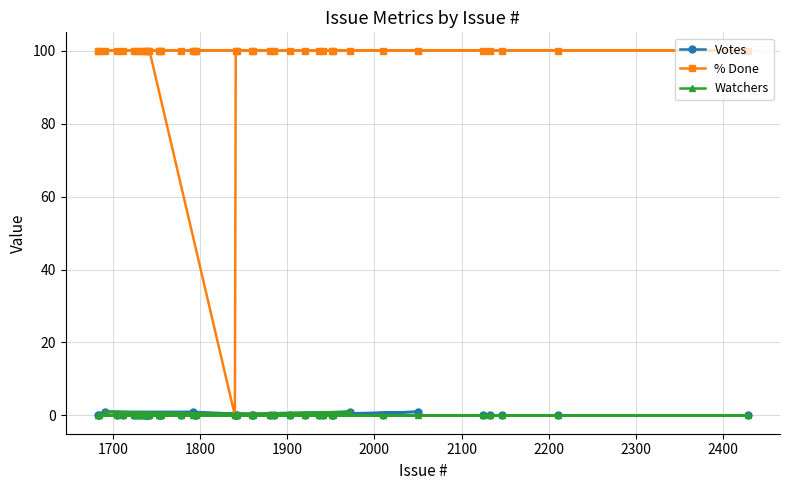

What is the greatest value displayed?

100